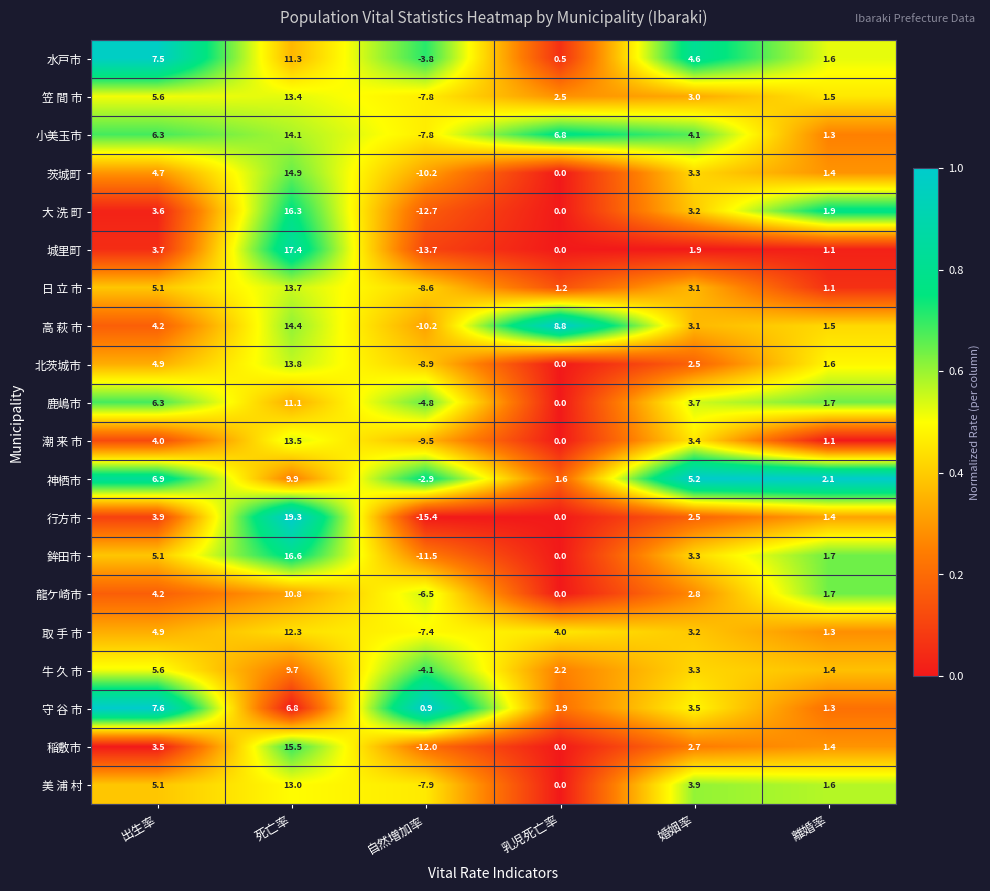

Between 死亡率 and 自然増加率, which series saw the biggest shift?

行方市